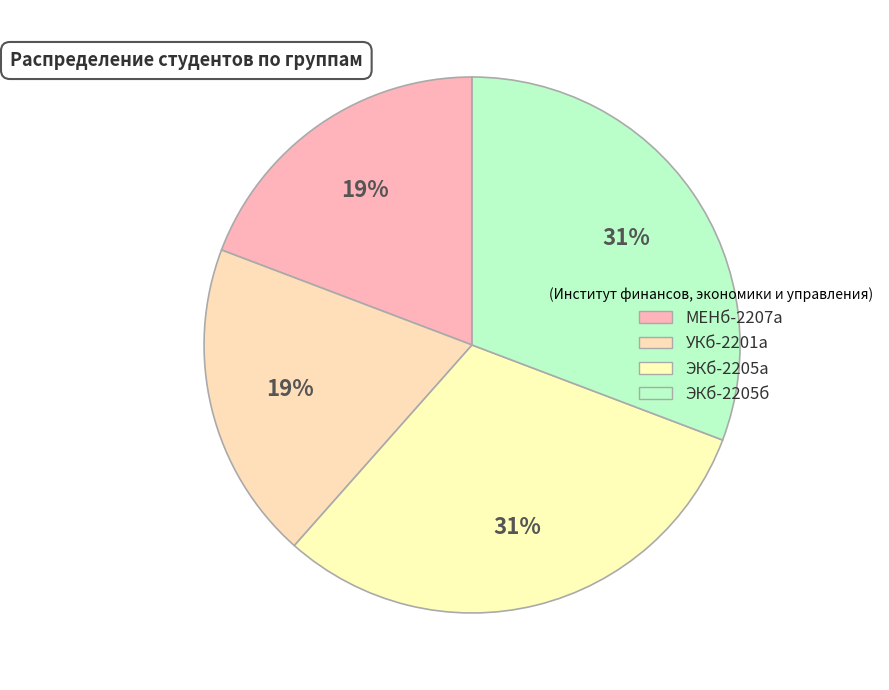

What is the change in value from УКб-2201а to ЭКб-2205б?

+3